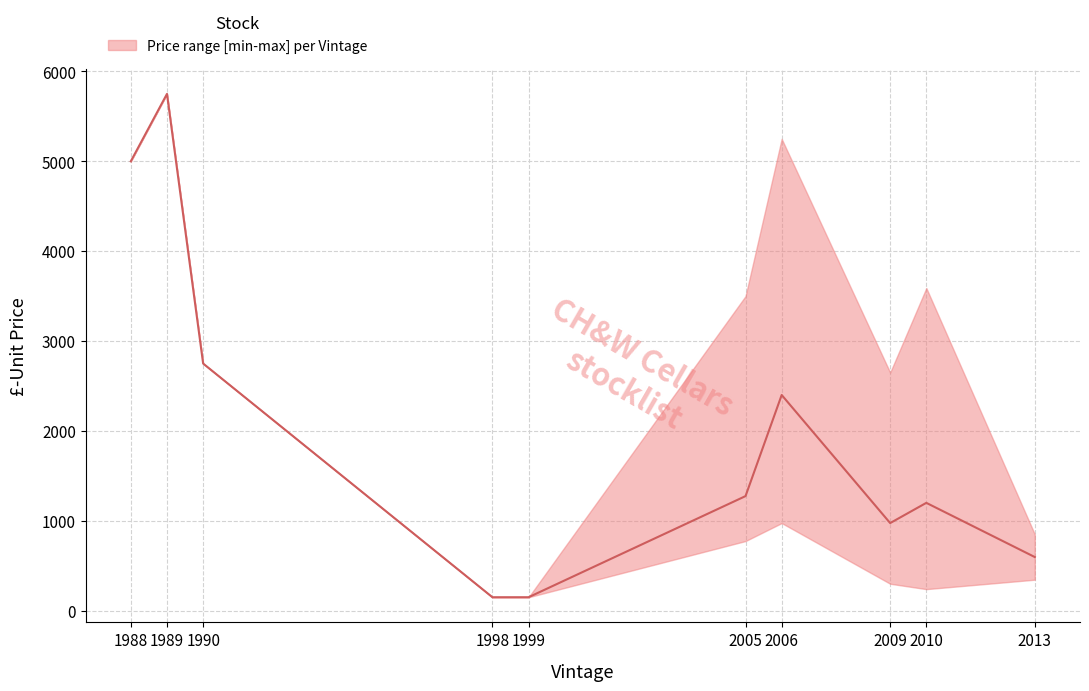

At which label does the data first exceed 1275?

1988